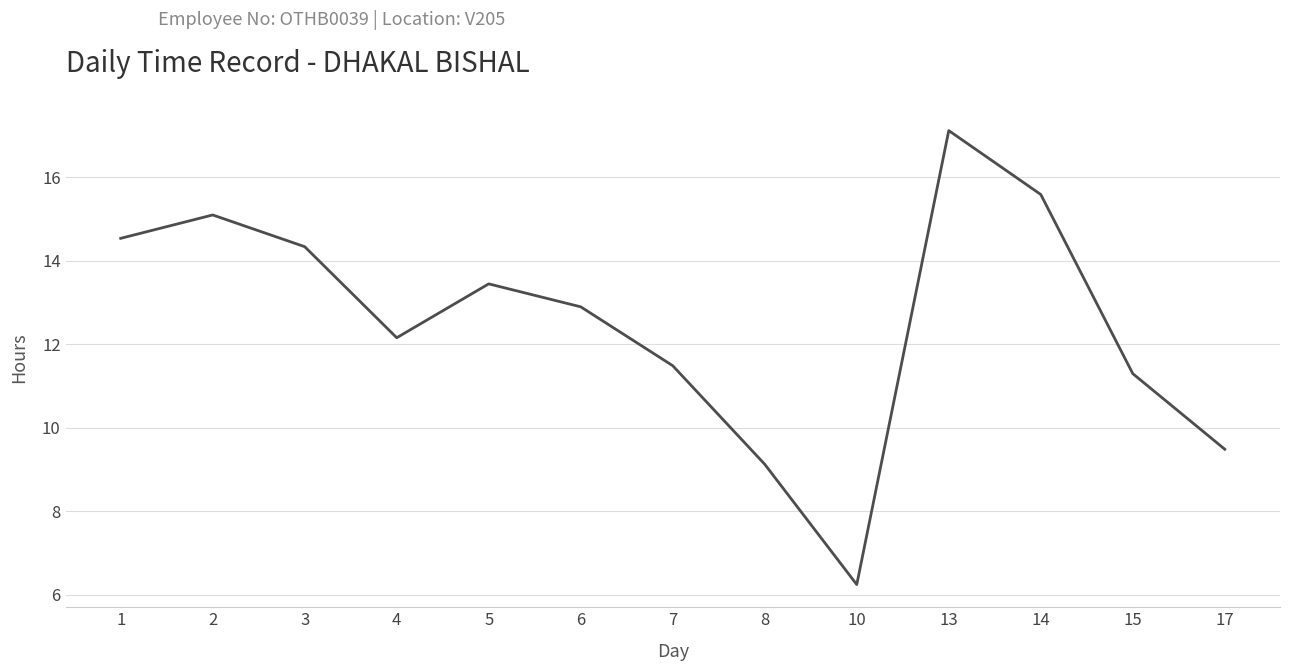

Rank the categories by value from highest to lowest.

13, 14, 2, 1, 3, 5, 6, 4, 7, 15, 17, 8, 10